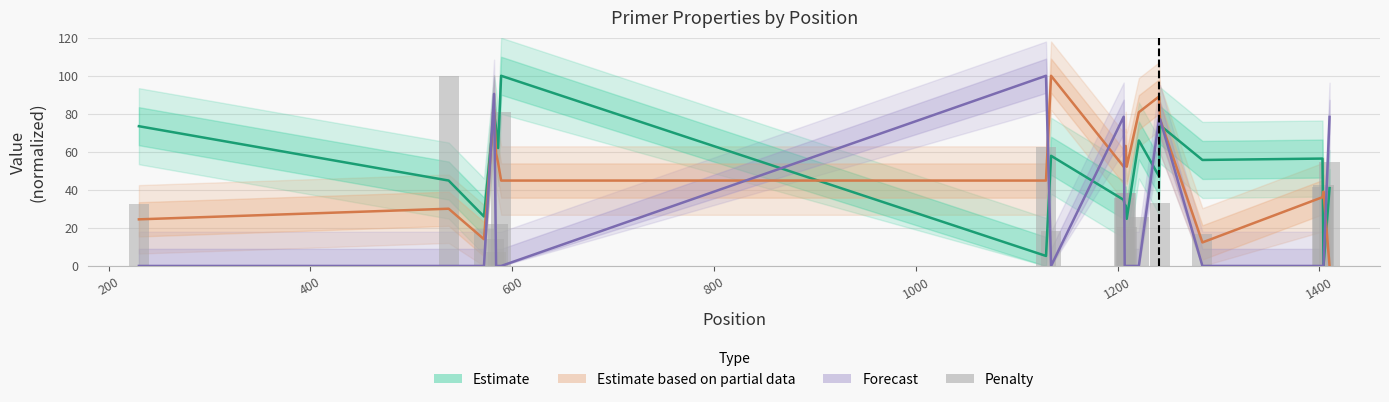

At how many categories does at least one series exceed 69?

12